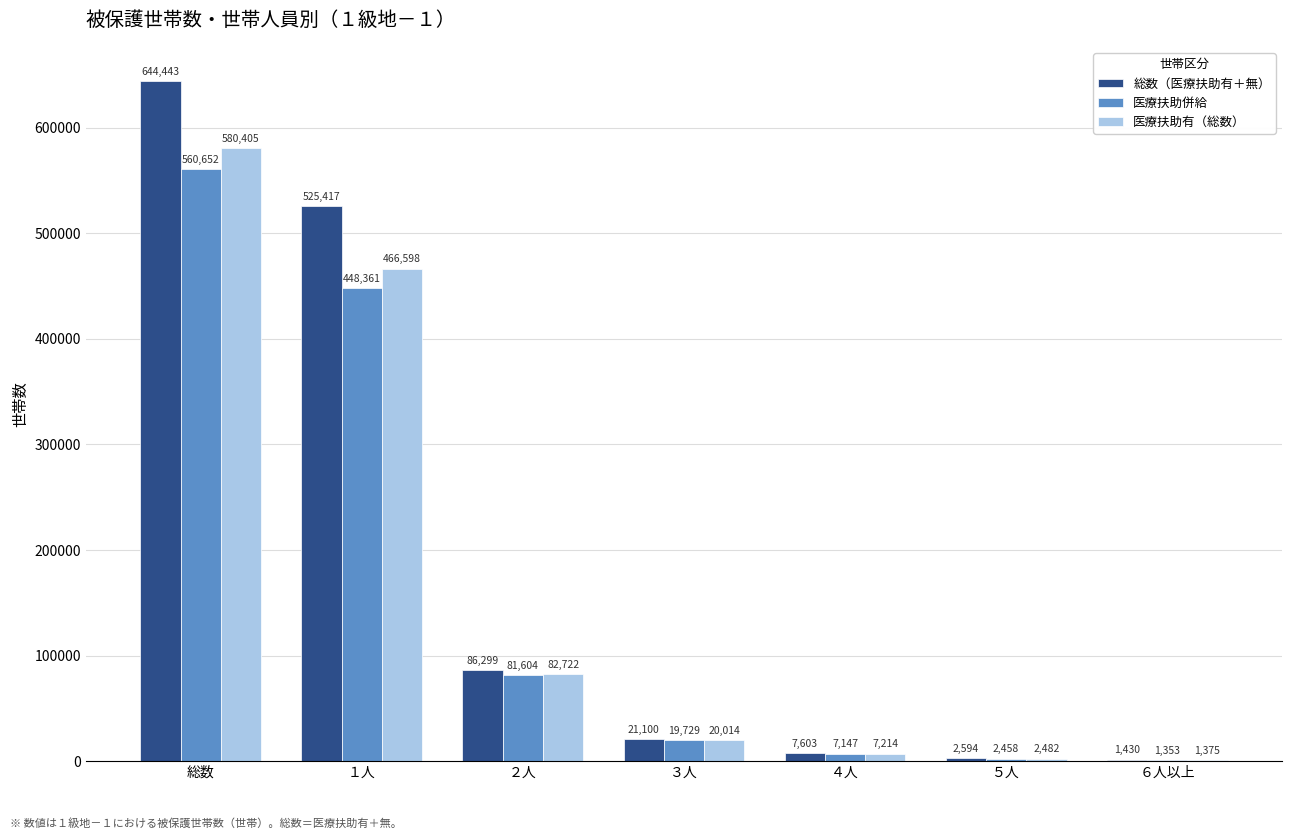

How many groups of bars are there?

7